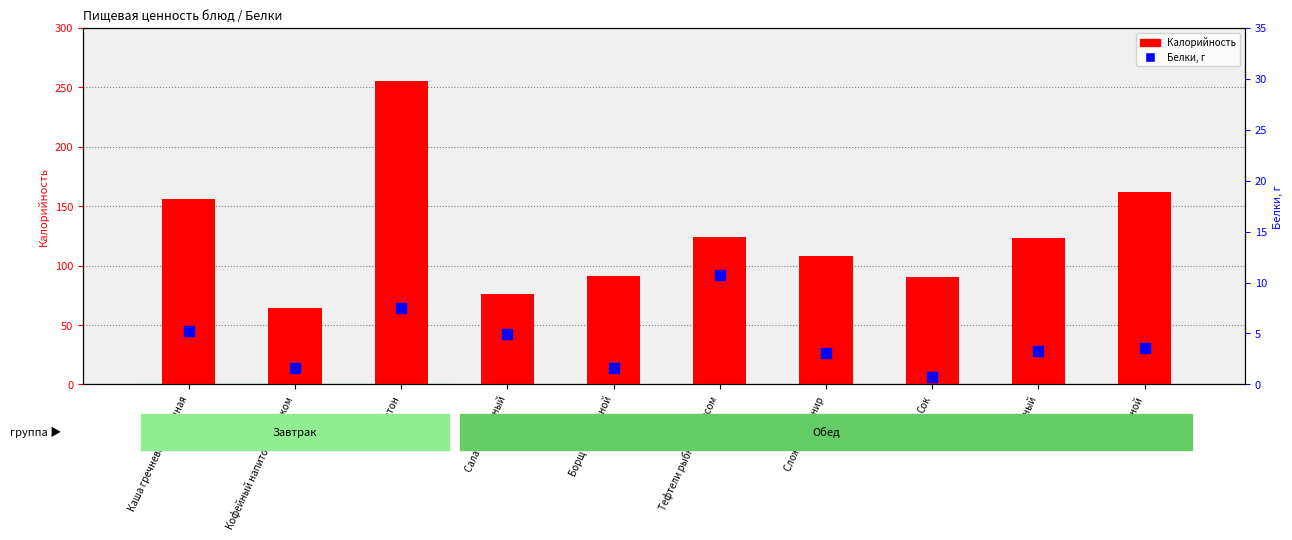

At which category is the sum across all series the highest?

Батон